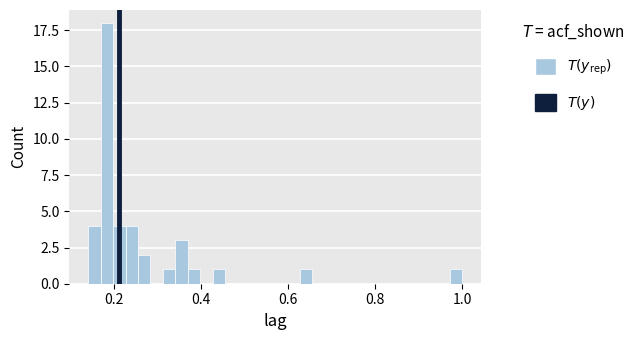

Around what value on the x-axis is the tallest bar? Give the approximate position of its centre, as read against the axis.

0.18